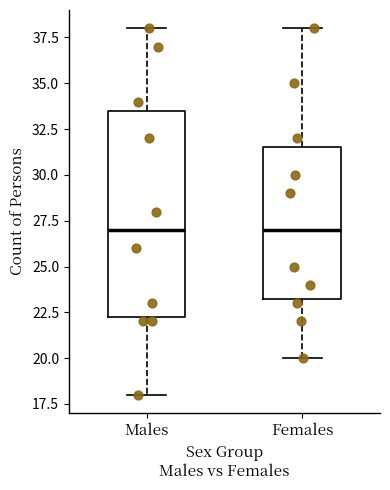

Comparing the boxes themselves (not the whiskers), which one is the tallest?

Males